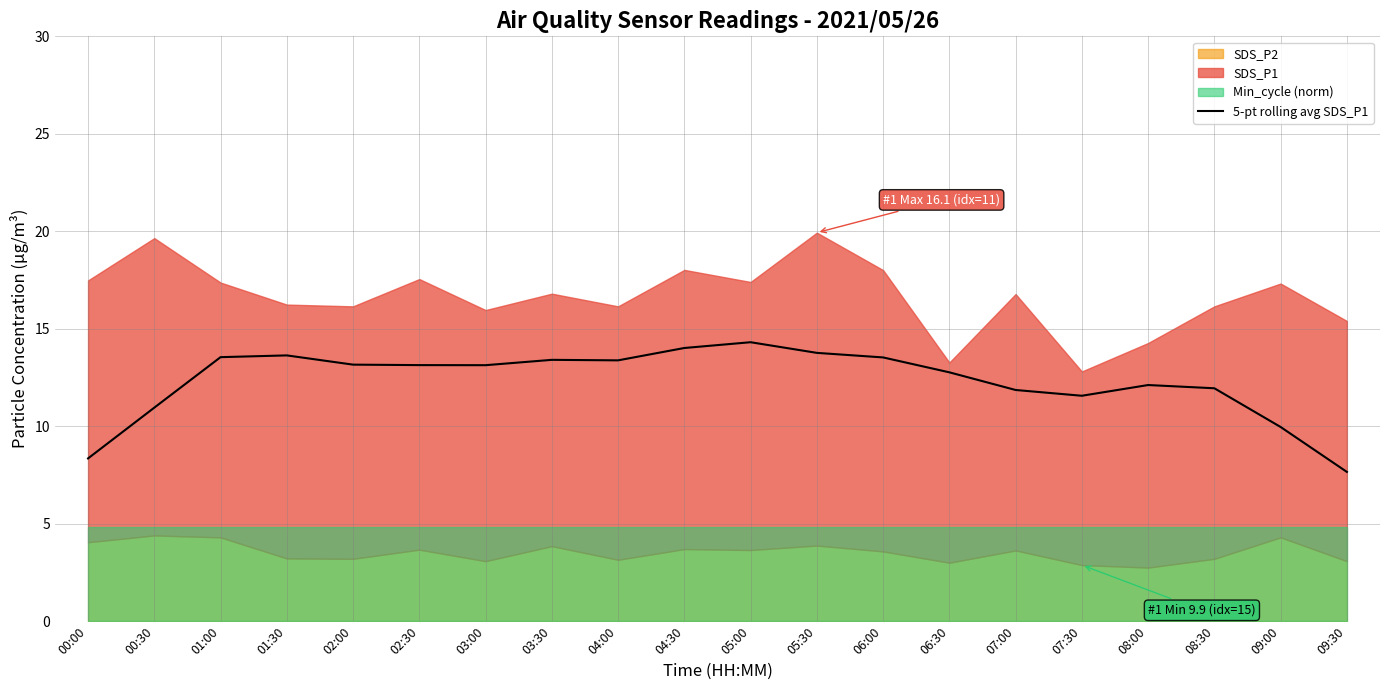

The chart shows a value of 11.6 at 07:30. True or false?

True